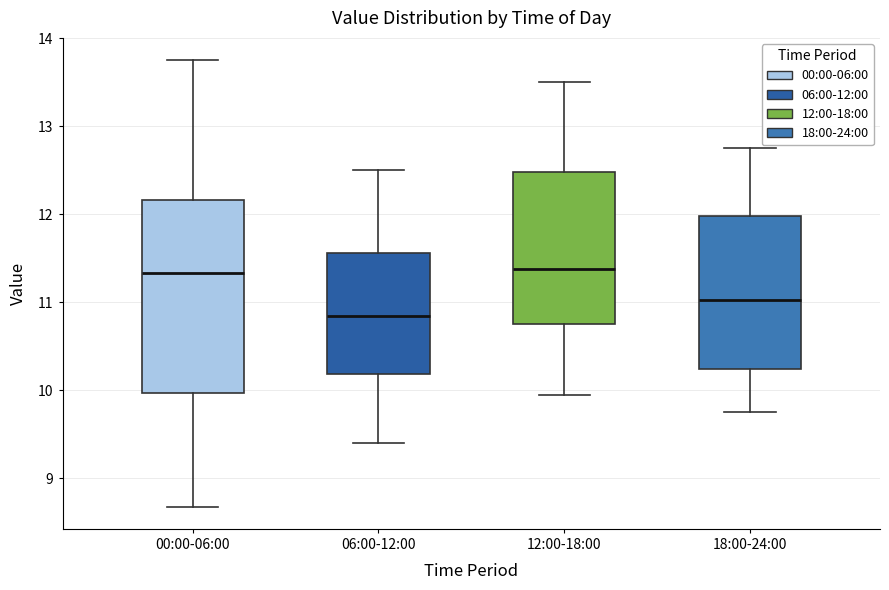

Where does the upper whisker of the box for 00:00-06:00 end on the y-axis? The values are not printed on the chart, so give them approximately, as read against the axis.

13.8